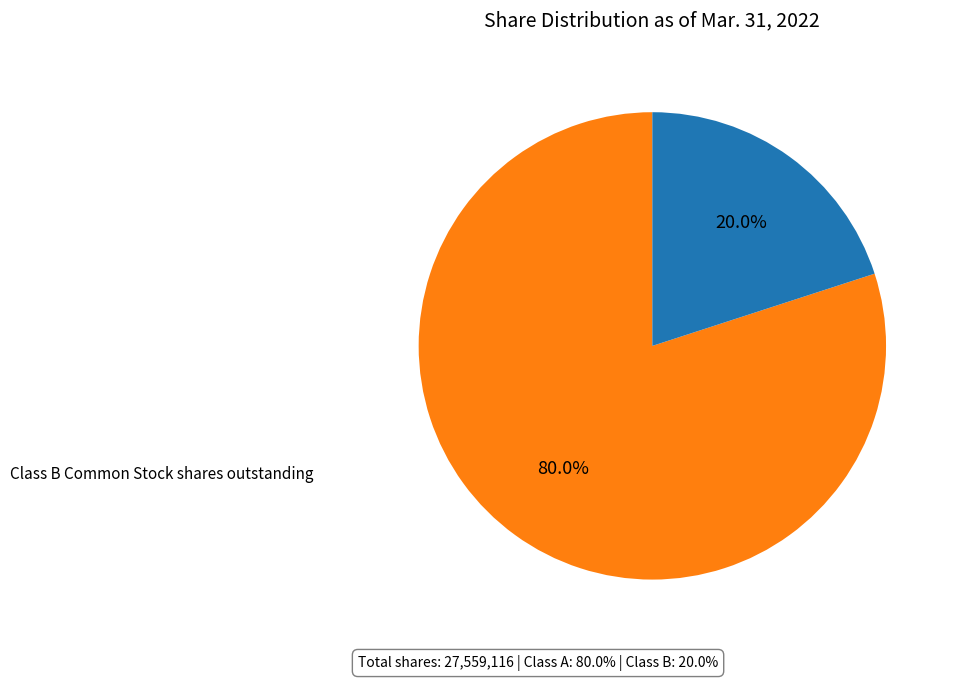

Is there any slice that represents more than half of the pie?

Yes